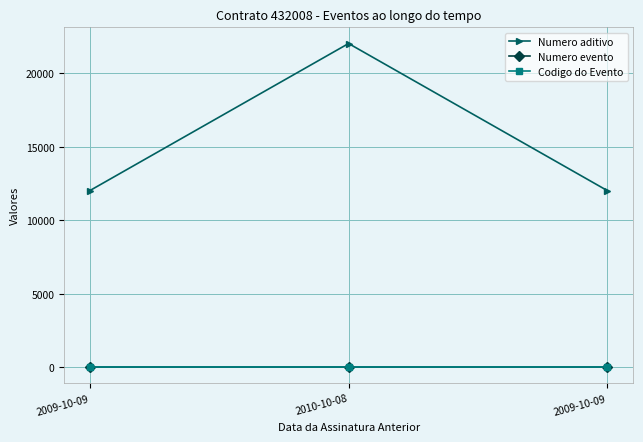

What value does the Numero evento series have at 2009-10-09?

1